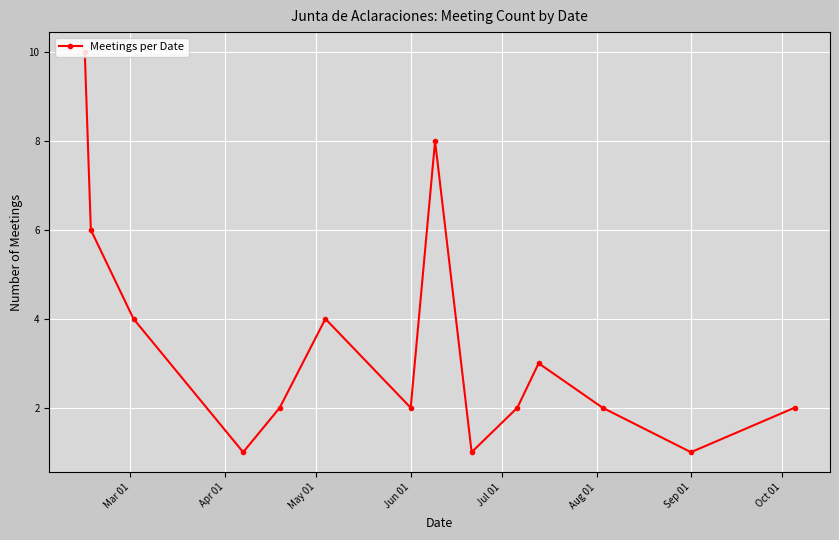

What is the greatest value displayed?

10